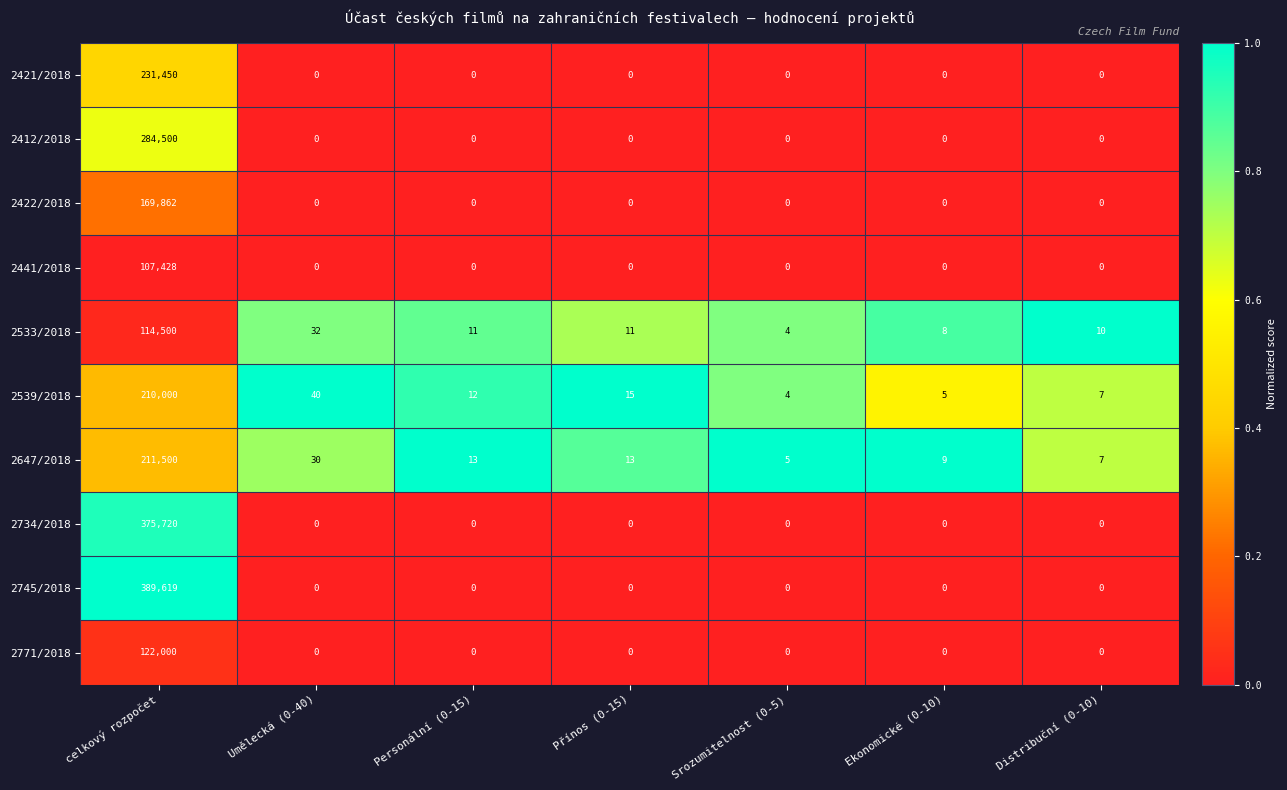

Between Personální (0-15) and Distribuční (0-10), which series saw the biggest shift?

2647/2018